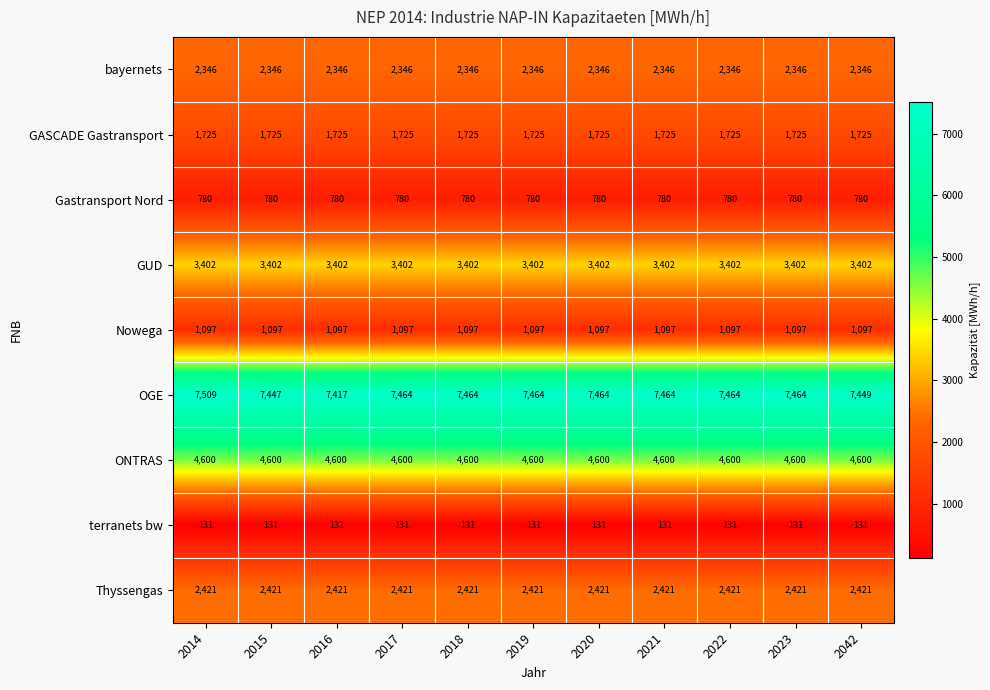

Which series has the widest spread of values?

OGE